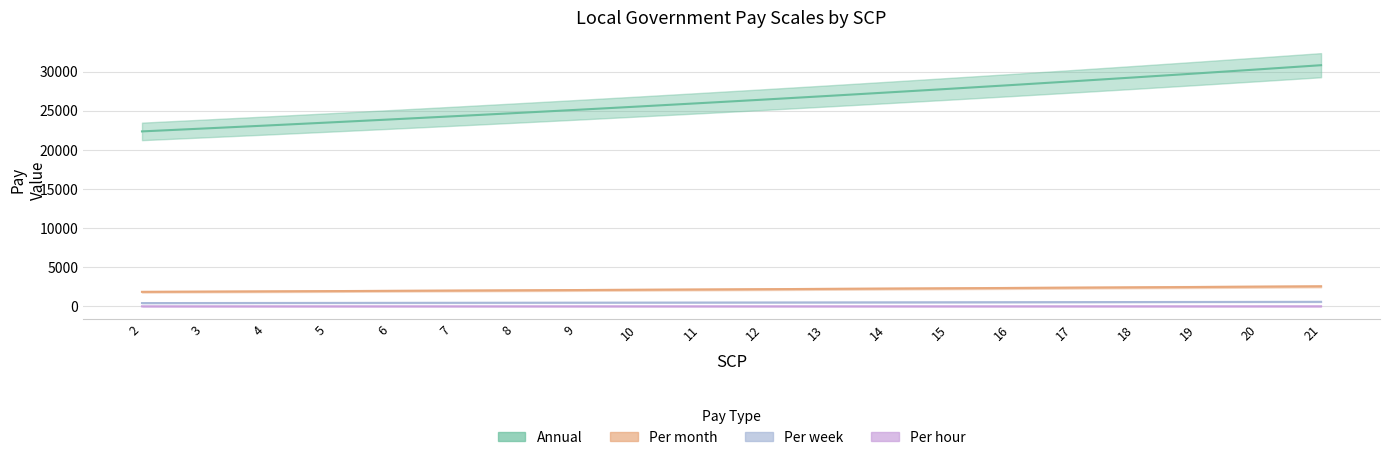

What is the value of the Per hour point at the 14th from the left?

14.4